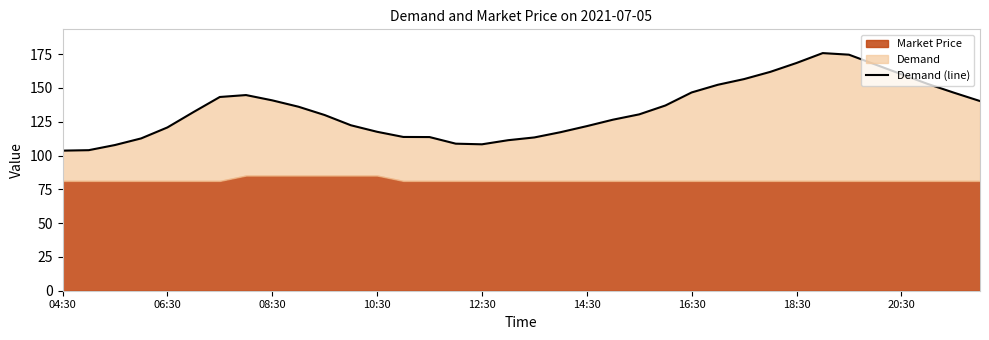

True or false: there are more than 0 points higher than both neighbors.

True